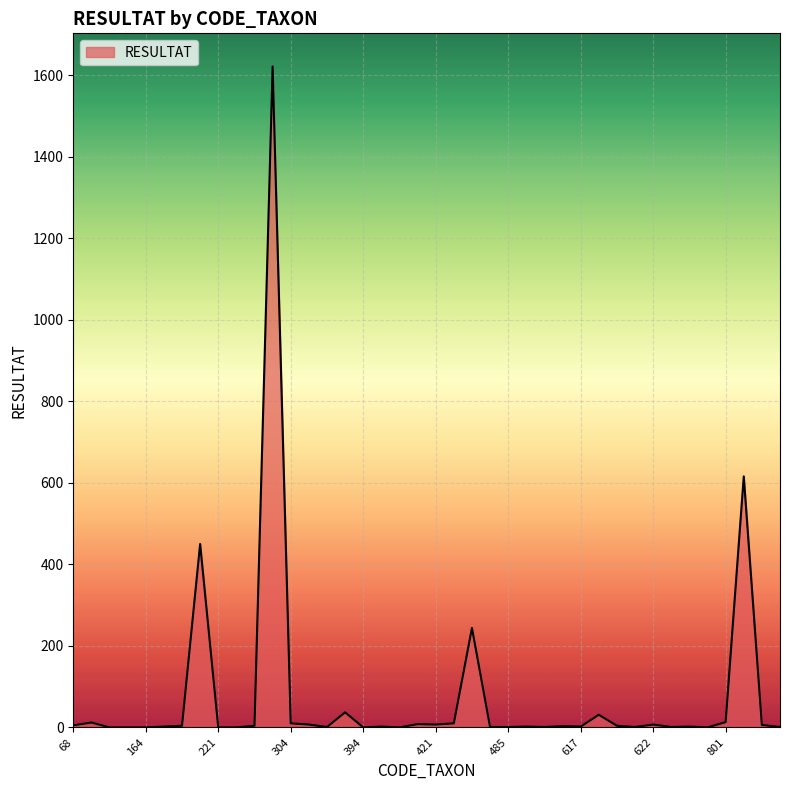

What is the maximum value shown in the chart?

1622